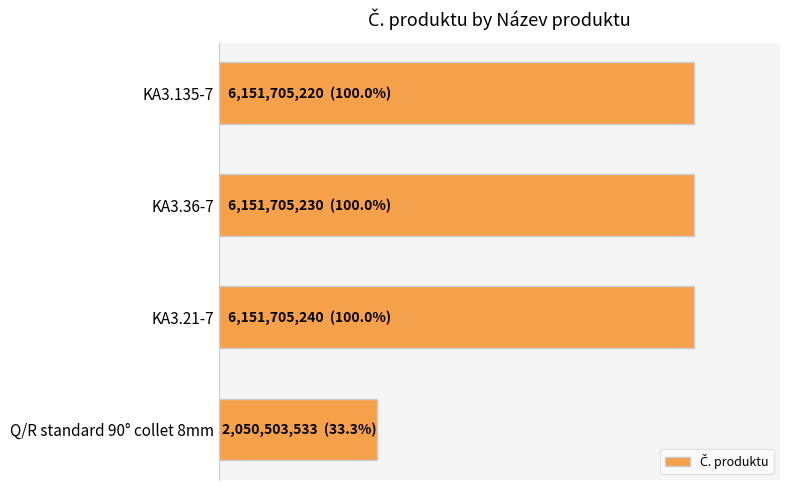

Does the chart contain any negative values?

No